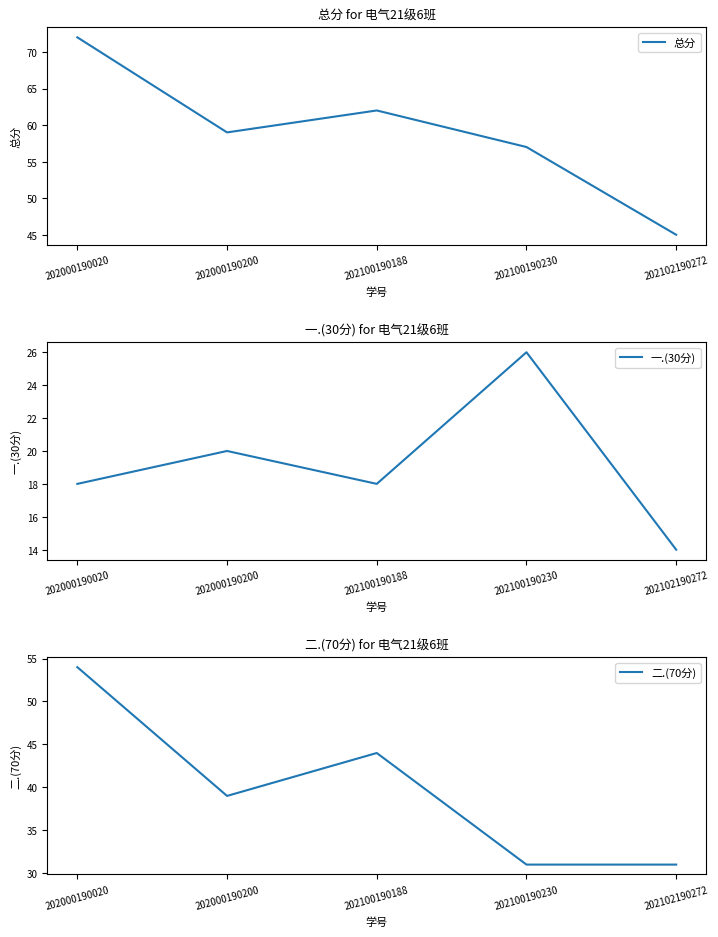

Which category has the highest value in the 总分 series?

202000190020